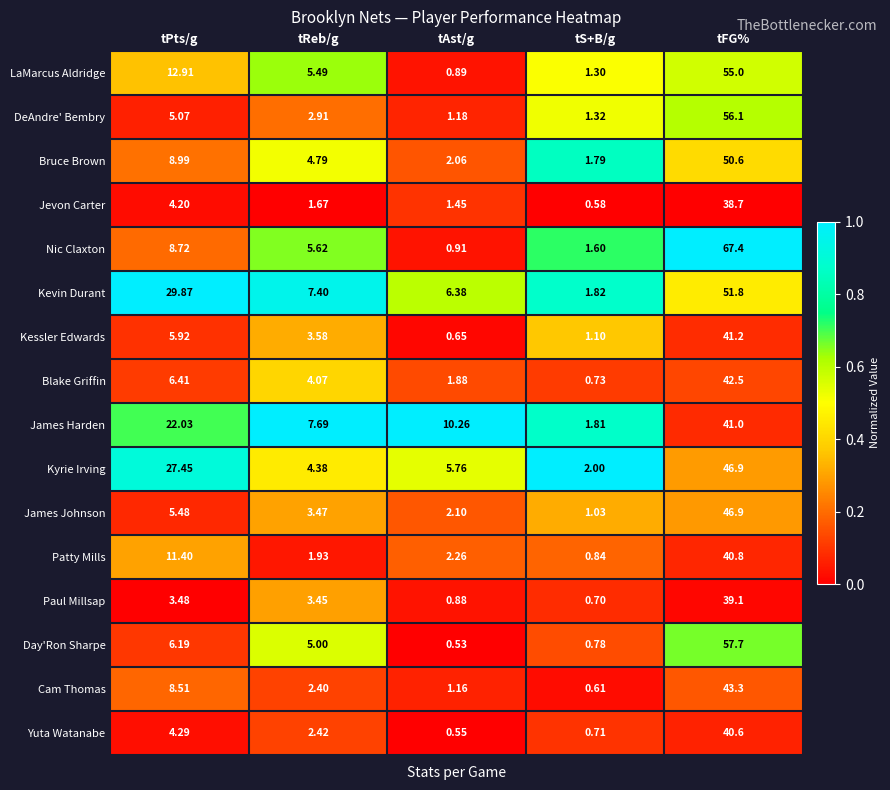

Where does the Kyrie Irving series first go above 5?

tPts/g